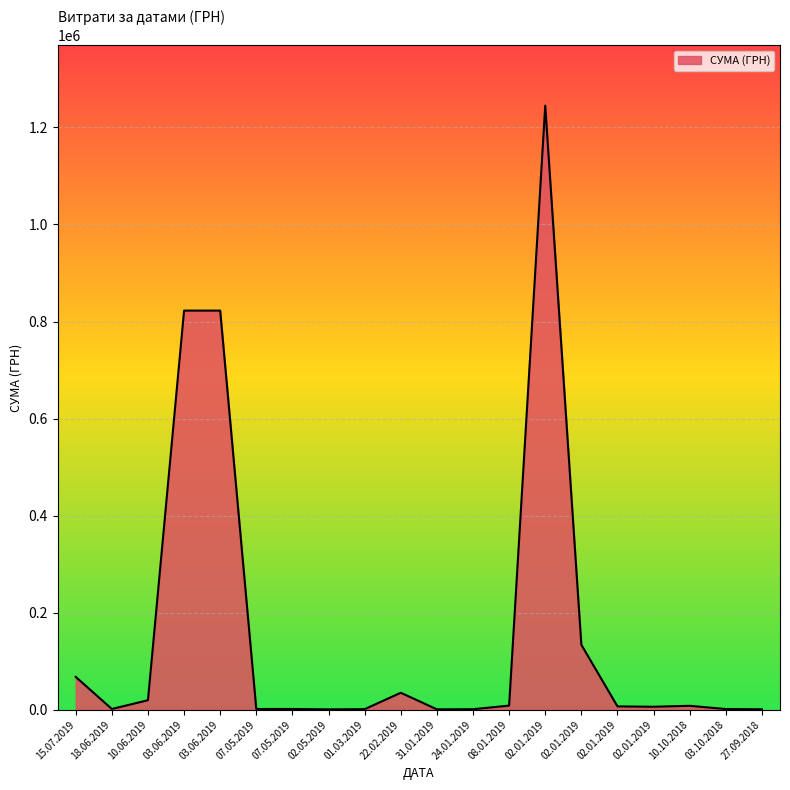

What is the ratio of the value at 10.10.2018 to the value at 02.01.2019?

1.2